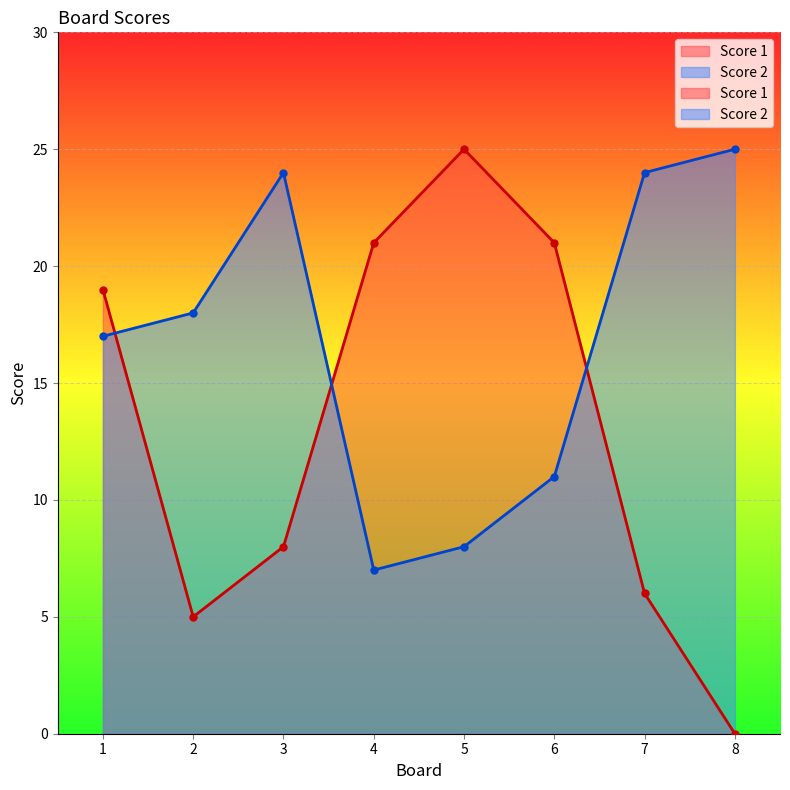

True or false: Score 2 has more than 2 interior local peaks.

False